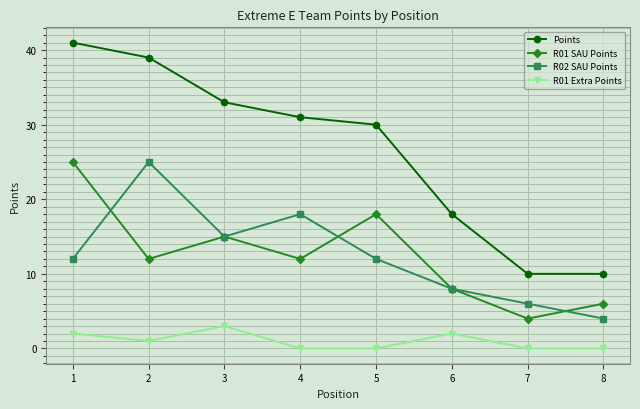

How many series are shown in this chart?

4